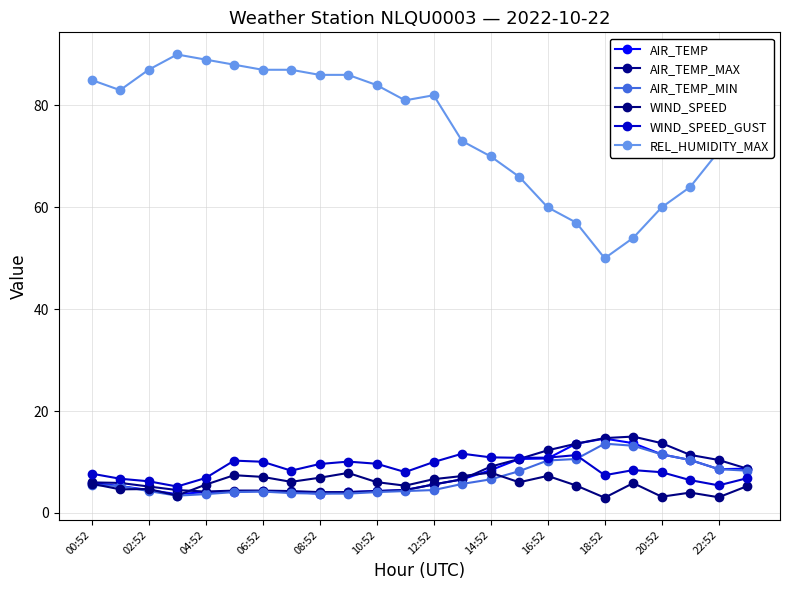

Is this an area chart (filled region under the line)?

No